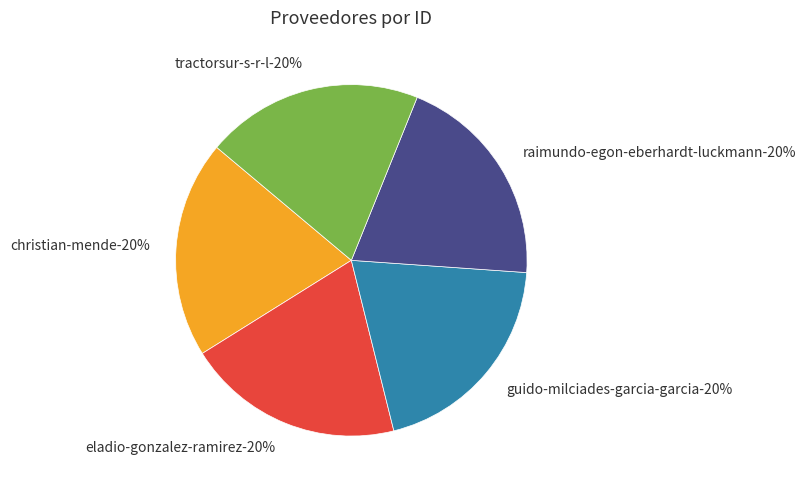

The eladio-gonzalez-ramirez slice represents 20% of the pie. True or false?

True